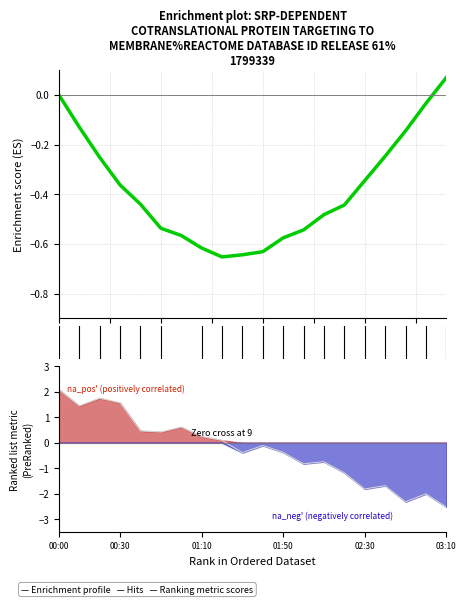

Is the value of Ranking metric scores at 14 greater than the value of Enrichment profile at 12.5?

No